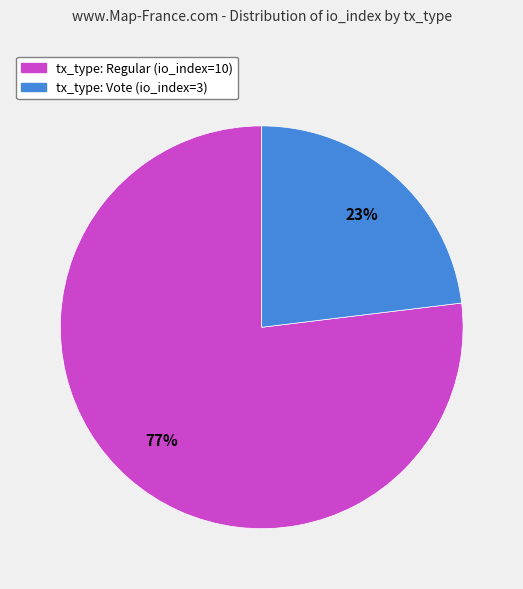

Does tx_type: Vote (io_index=3) account for over 50% of the chart?

No